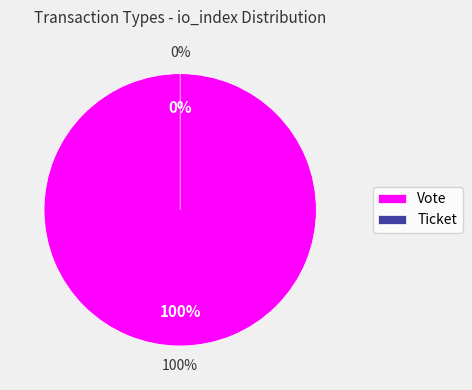

Which has a higher value, Vote or Ticket?

Vote